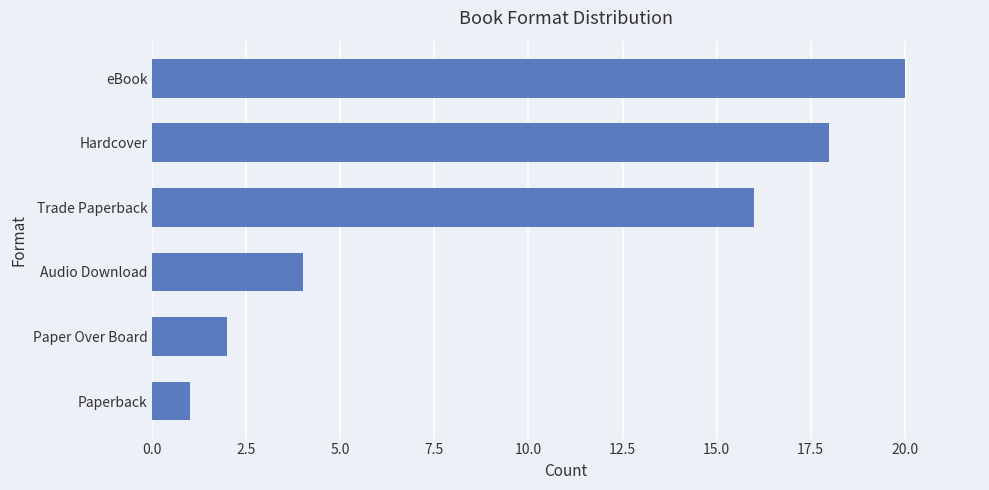

True or false: the data shows 1 at Paperback.

True